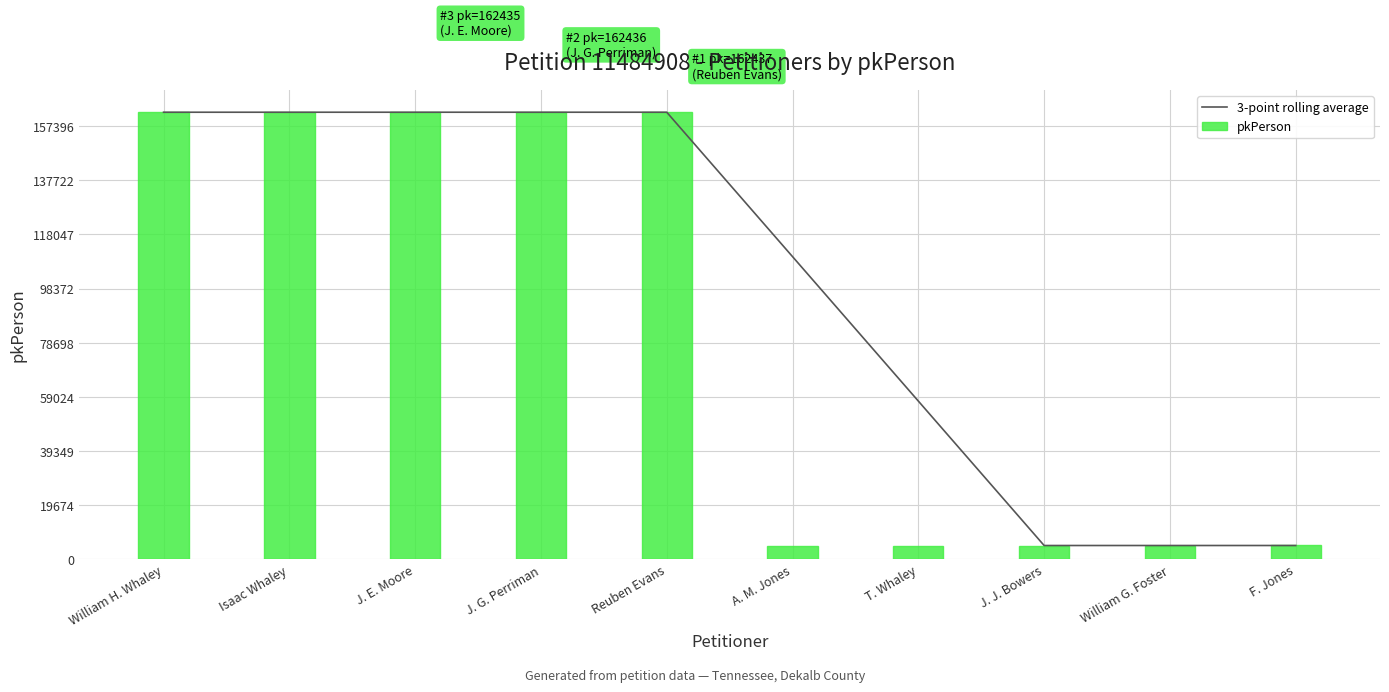

True or false: 3-point rolling average has a value of 3126.5 at William G. Foster.

False